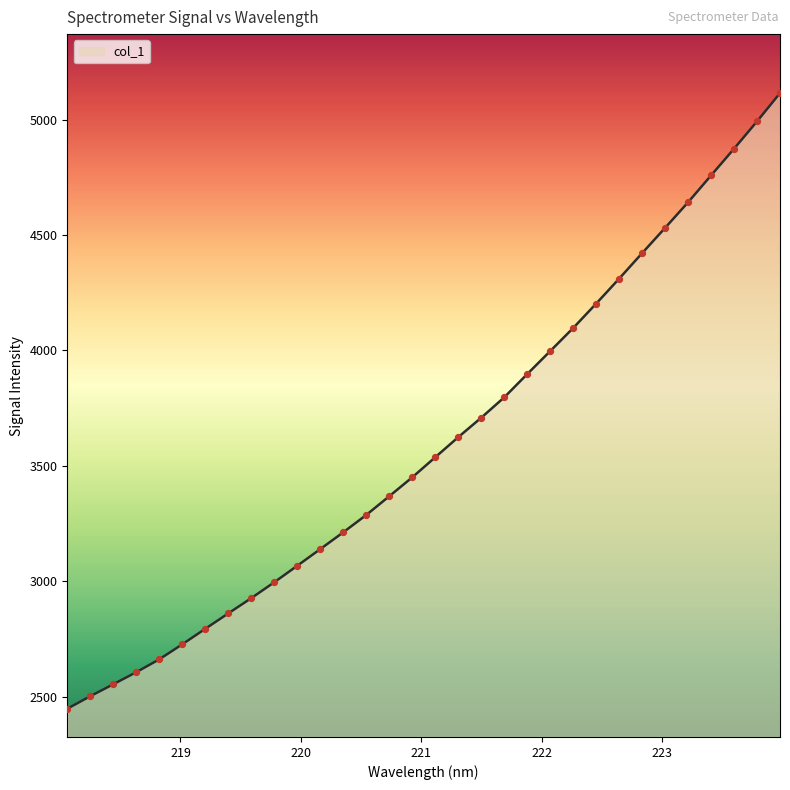

What is the maximum value shown in the chart?

5114.9